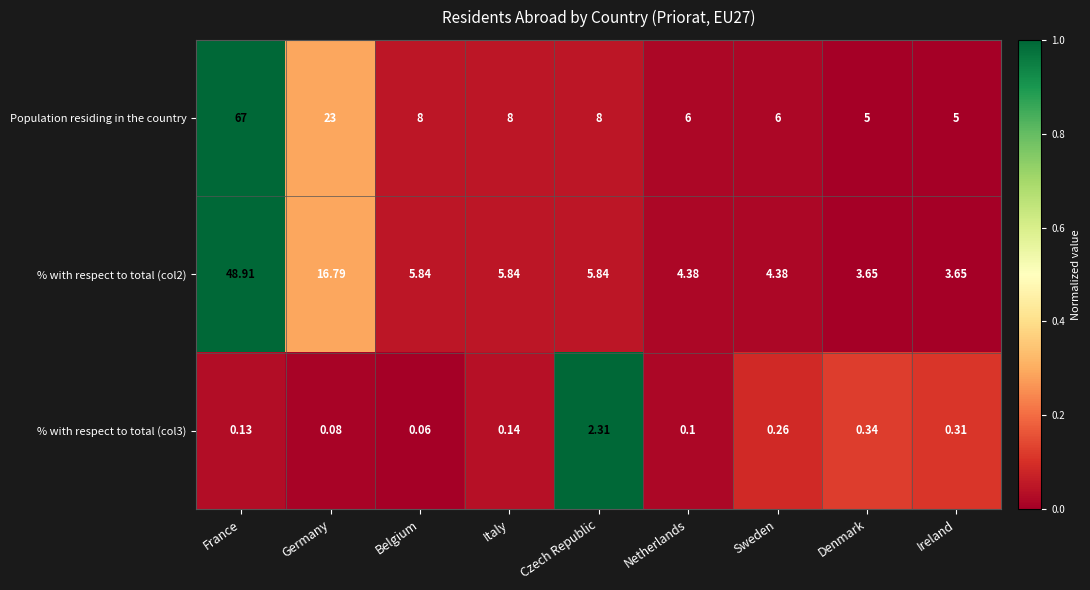

Which series has the widest spread of values?

Population residing in the country